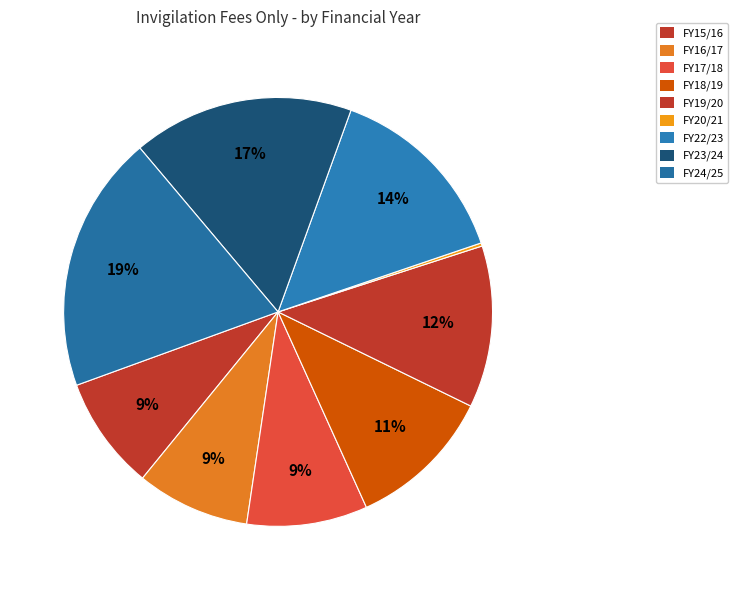

What is the largest slice in the pie chart?

FY24/25